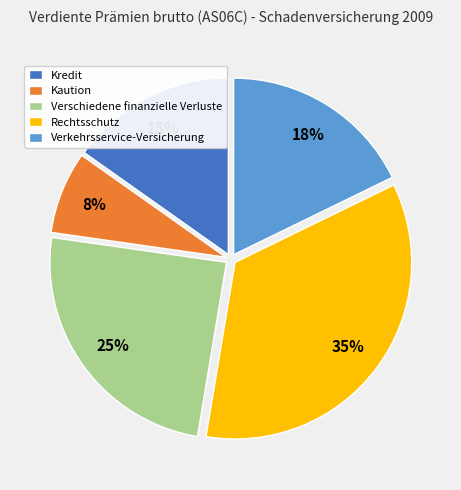

Is it true that Rechtsschutz is 22% of the pie?

False